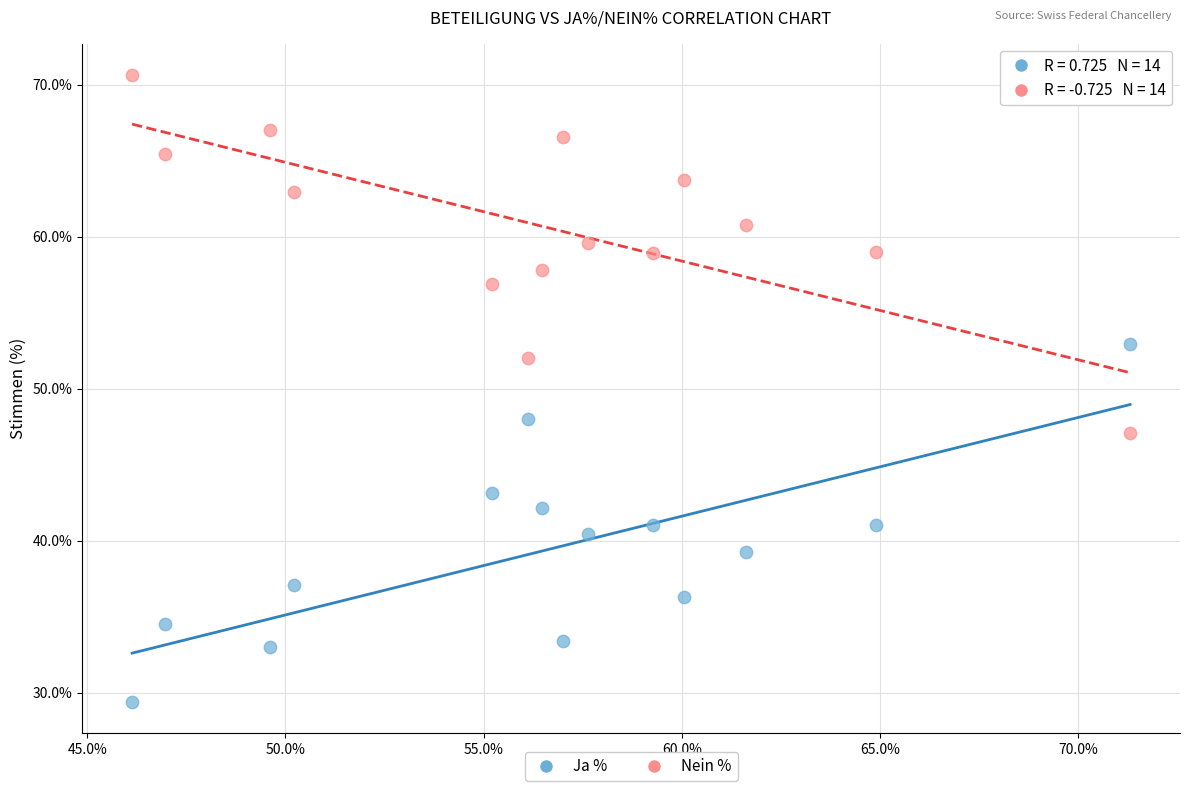

What are all the series names shown in the legend?

Ja %, Nein %